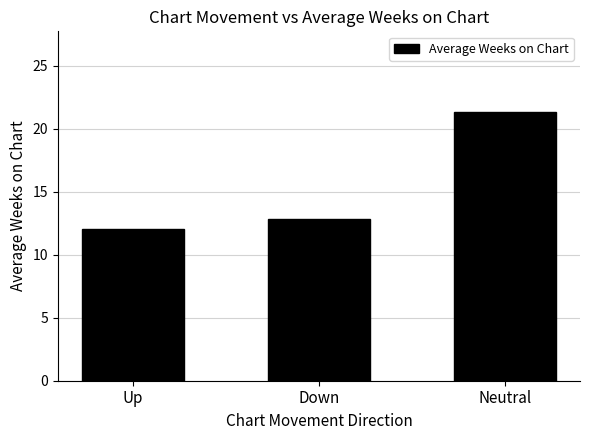

What is the label of the 1st bar from the right?

Neutral